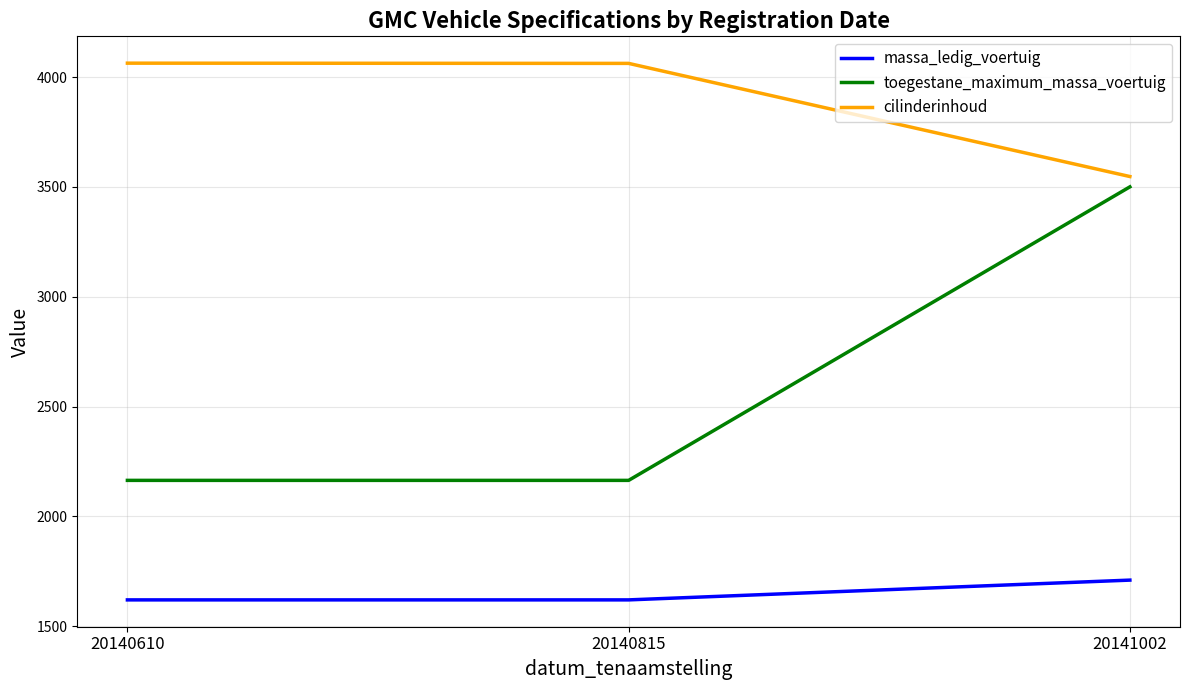

What is the maximum value for toegestane_maximum_massa_voertuig?

3500